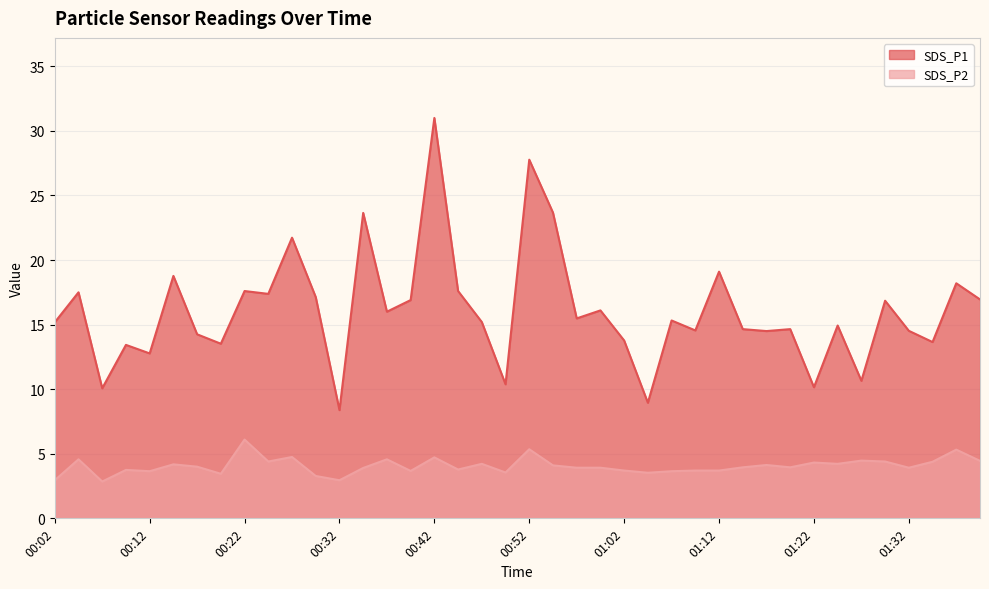

Read the SDS_P1 value at 01:02.

13.8